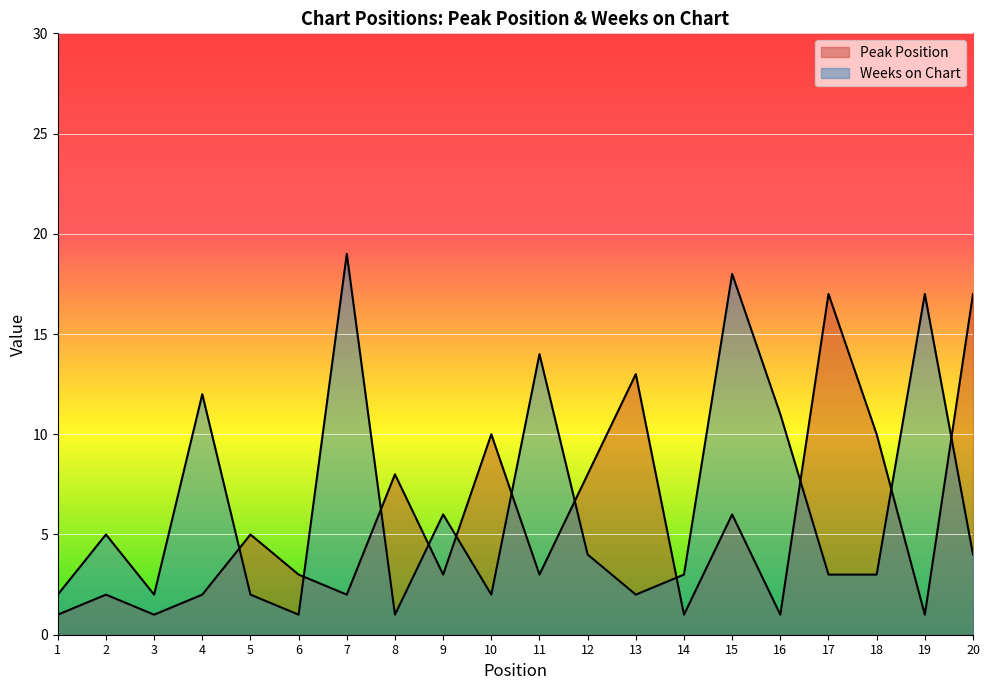

Reading left to right, transcribe all the data shown in this chart.

Peak Position: 1=1	2=2	3=1	4=2	5=5	6=3	7=2	8=8	9=3	10=10	11=3	12=8	13=13	14=1	15=6	16=1	17=17	18=10	19=1	20=17
Weeks on Chart: 1=2	2=5	3=2	4=12	5=2	6=1	7=19	8=1	9=6	10=2	11=14	12=4	13=2	14=3	15=18	16=11	17=3	18=3	19=17	20=4